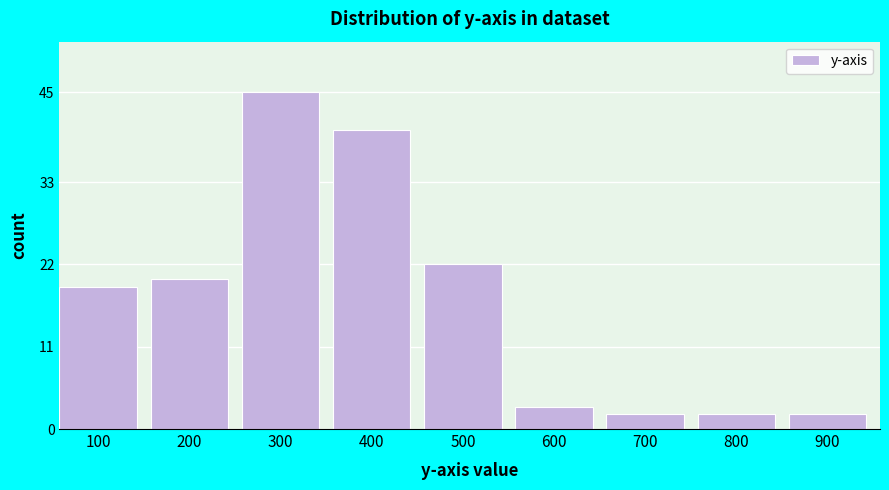

Reading left to right, extract all data points from this chart.

19	20	45	40	22	3	2	2	2